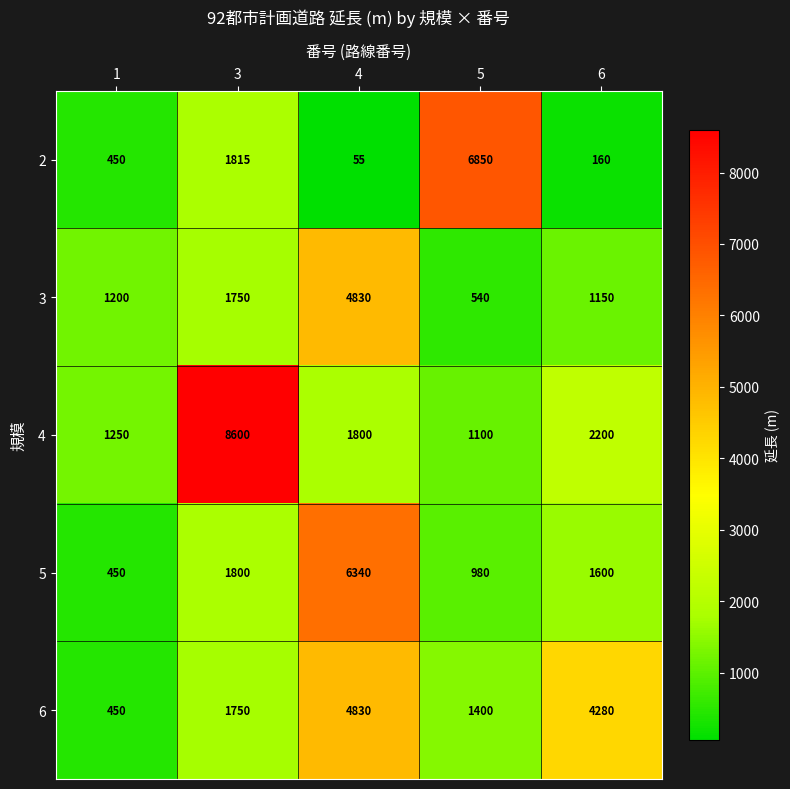

Reading right to left, extract all data points from this chart.

2: 6=160	5=6850	4=55	3=1815	1=450
3: 6=1150	5=540	4=4830	3=1750	1=1200
4: 6=2200	5=1100	4=1800	3=8600	1=1250
5: 6=1600	5=980	4=6340	3=1800	1=450
6: 6=4280	5=1400	4=4830	3=1750	1=450